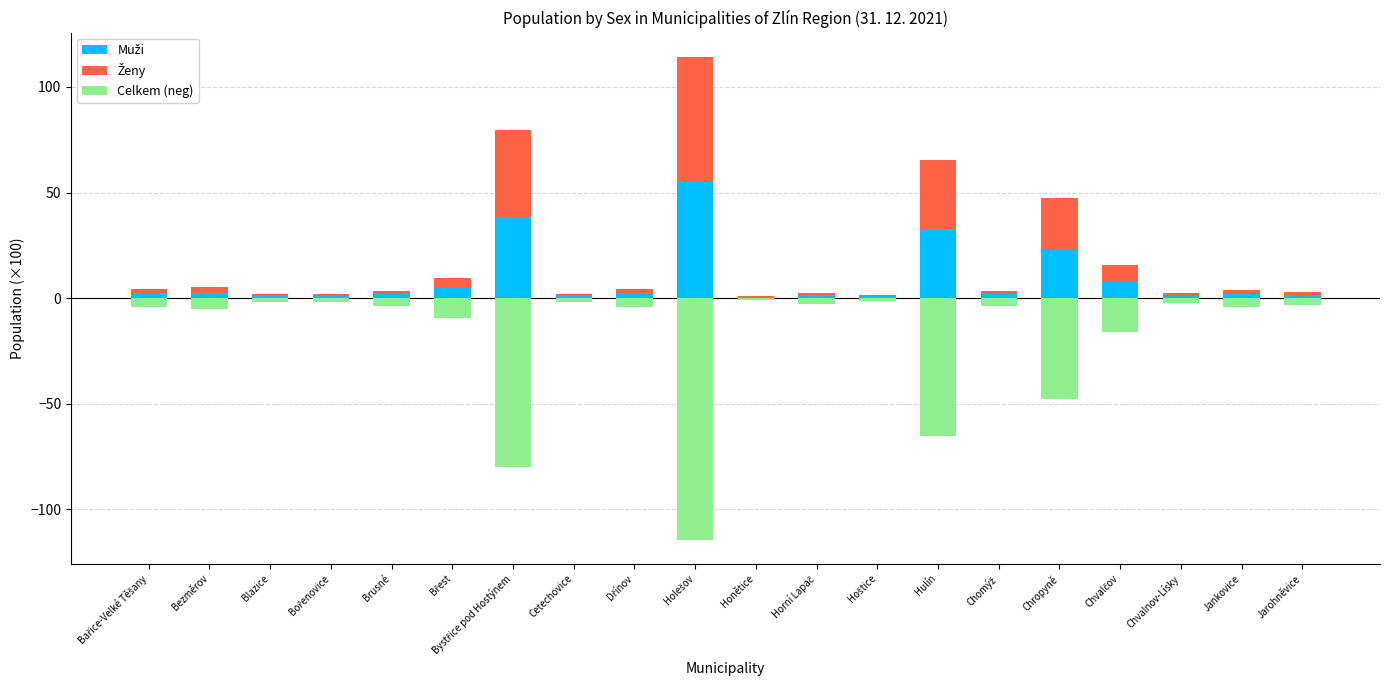

Reading right to left, what are all the values shown in this chart?

Muži: 1.6	2.1	1.2	7.7	23.0	1.8	32.5	0.9	1.5	0.4	55.0	2.2	1.0	38.4	4.8	1.9	1.0	1.1	2.7	2.3
Ženy: 1.5	1.9	1.2	8.2	24.5	1.8	32.8	0.7	1.2	0.4	59.2	2.1	0.9	41.4	4.8	1.8	1.0	1.0	2.6	2.1
Celkem (neg): -3.1	-4.0	-2.4	-15.9	-47.5	-3.5	-65.3	-1.6	-2.7	-0.8	-114.3	-4.3	-1.9	-79.8	-9.5	-3.6	-2.0	-2.0	-5.3	-4.4